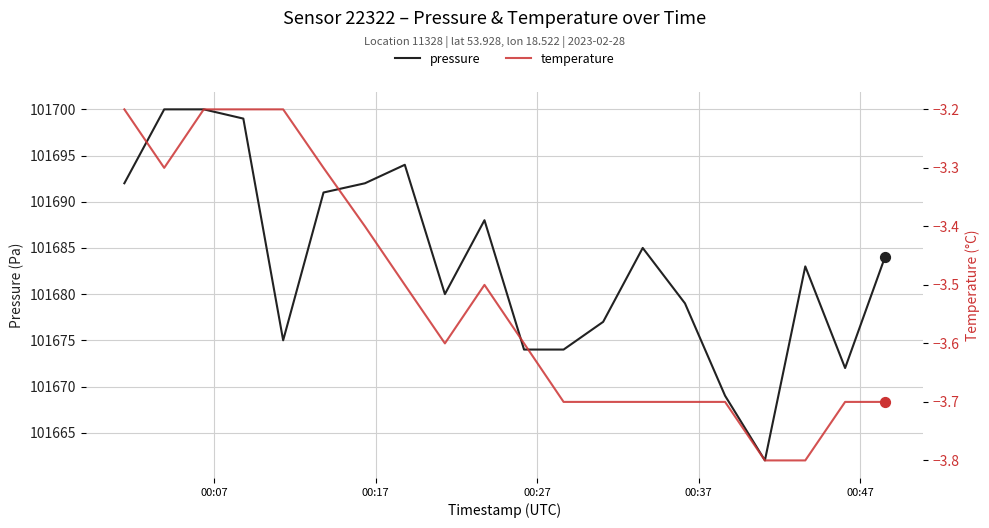

Is the value of pressure at 9 greater than the value of temperature at 10?

Yes